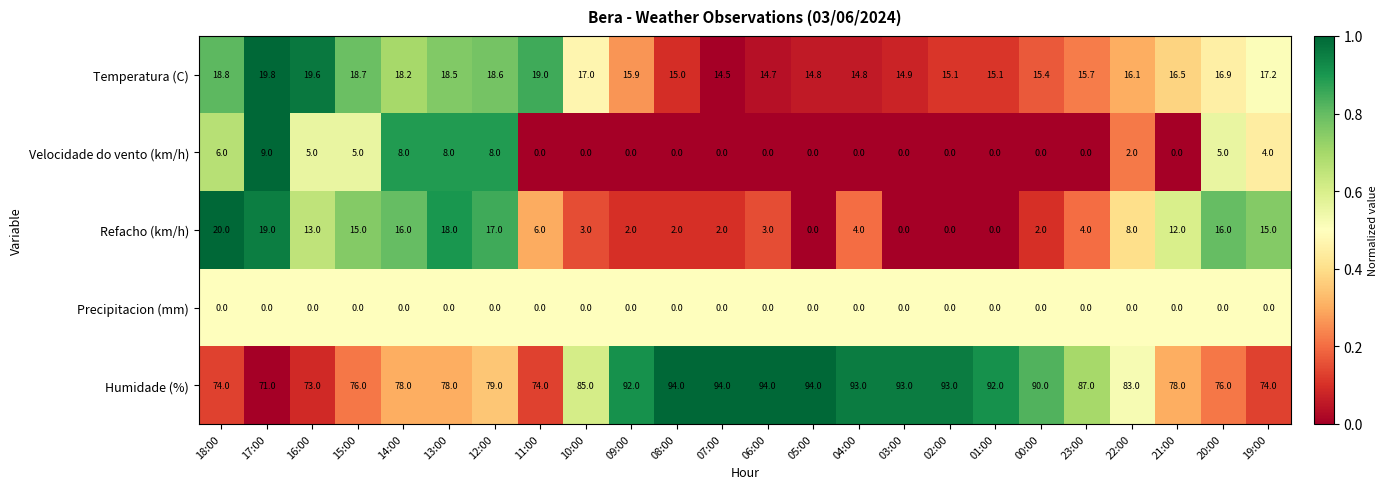

What is the difference between the Refacho (km/h) values at 18:00 and 13:00?

2.0